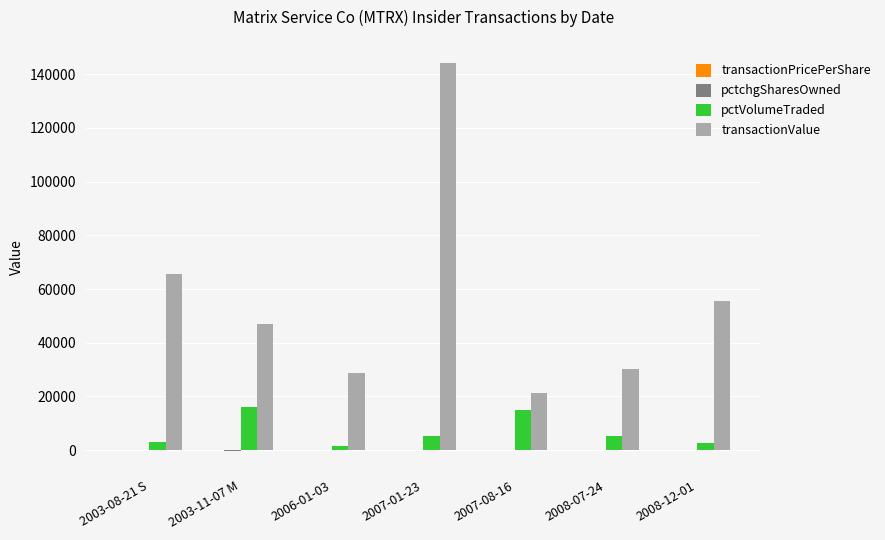

What is the maximum value for pctVolumeTraded?

16042.0